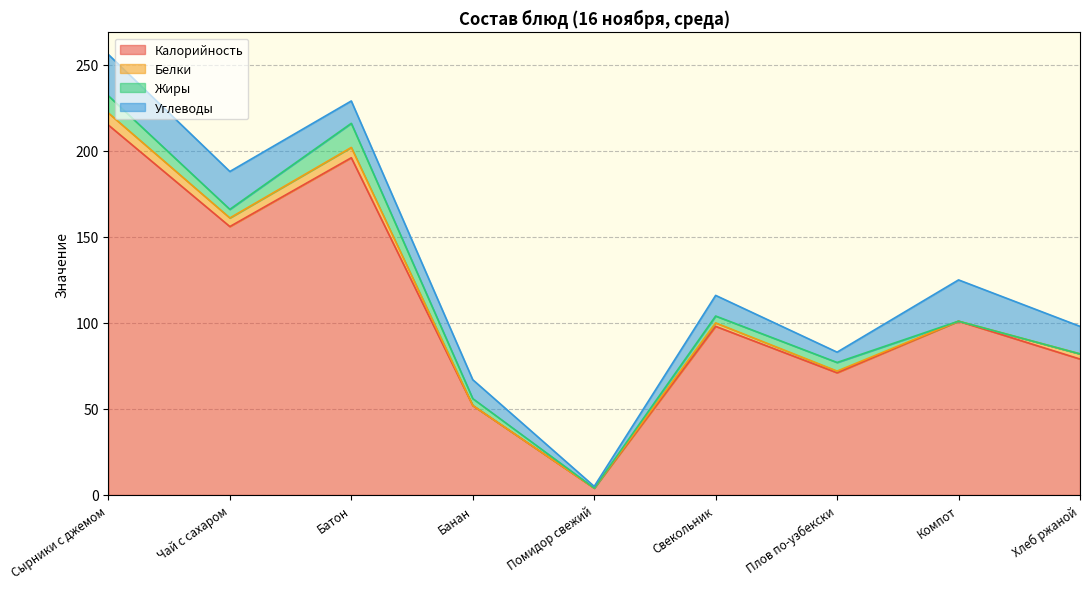

True or false: Калорийность and Жиры intersect in this chart.

False